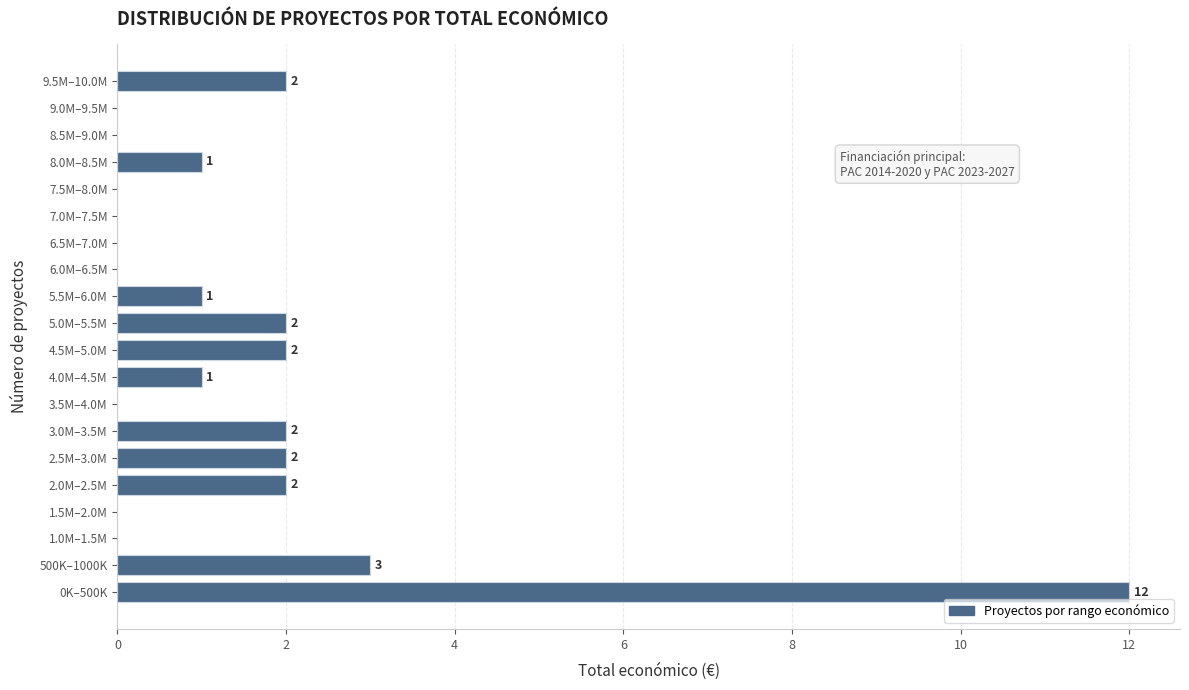

Reading bottom to top, what are all the values shown in this chart?

0K–500K=12	500K–1000K=3	1.0M–1.5M=0	1.5M–2.0M=0	2.0M–2.5M=2	2.5M–3.0M=2	3.0M–3.5M=2	3.5M–4.0M=0	4.0M–4.5M=1	4.5M–5.0M=2	5.0M–5.5M=2	5.5M–6.0M=1	6.0M–6.5M=0	6.5M–7.0M=0	7.0M–7.5M=0	7.5M–8.0M=0	8.0M–8.5M=1	8.5M–9.0M=0	9.0M–9.5M=0	9.5M–10.0M=2